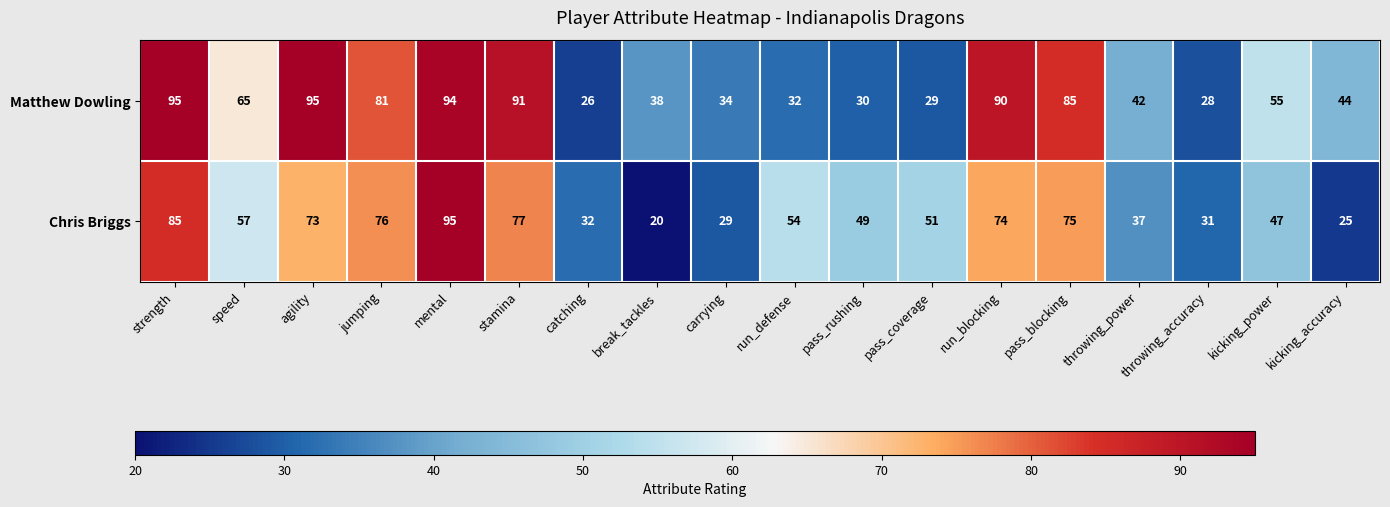

What is the total value across all series at pass_coverage?

80